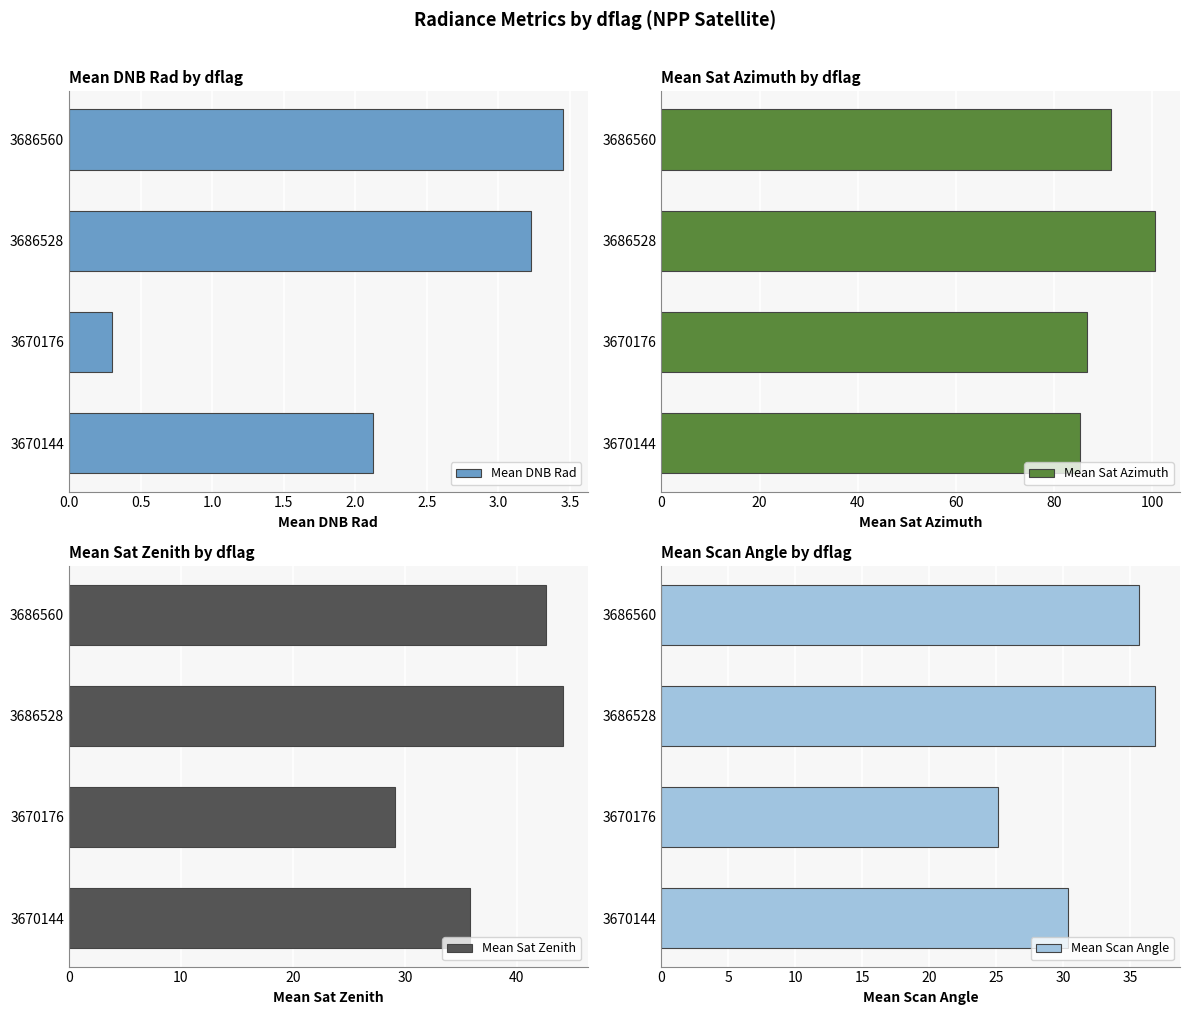

What is the average value of the Mean Scan Angle series?

32.0